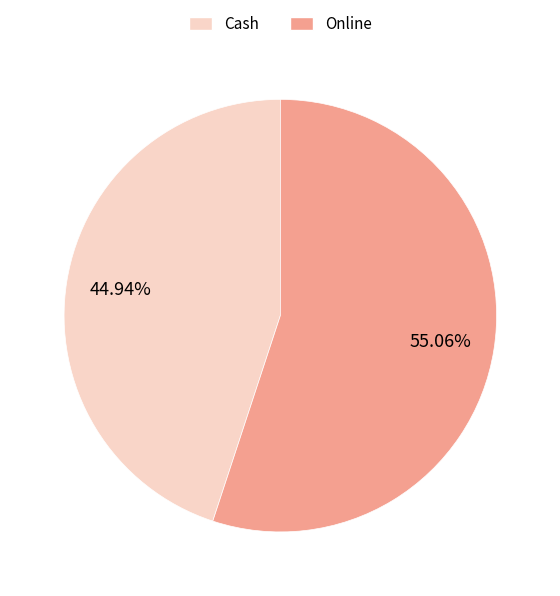

What is the ratio of the value at Cash to the value at Online?

0.8